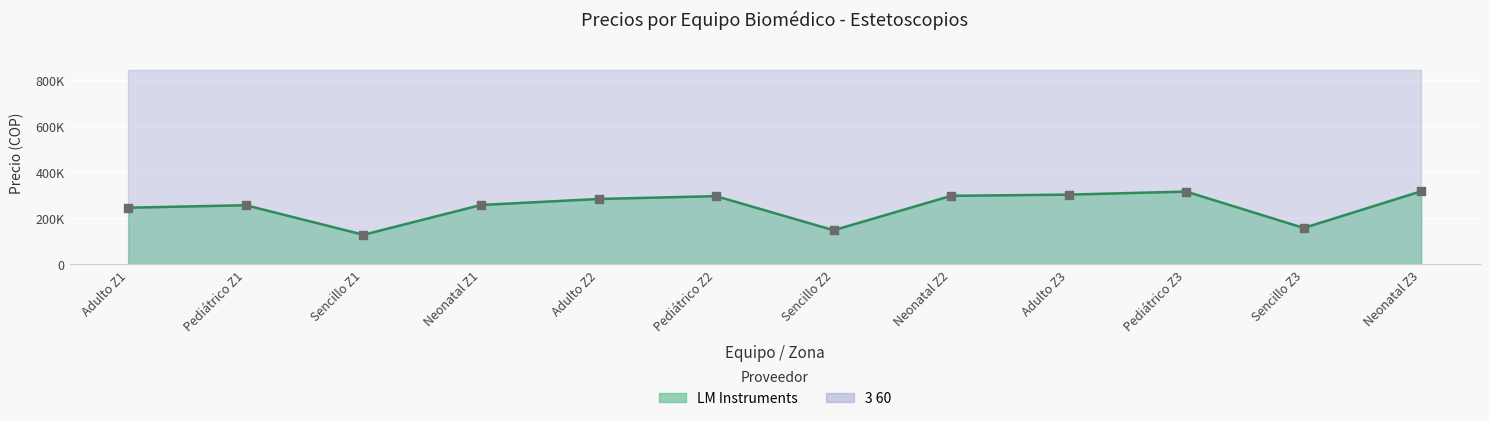

What is the ratio of the value at Adulto Z3 to the value at Sencillo Z1?

2.4